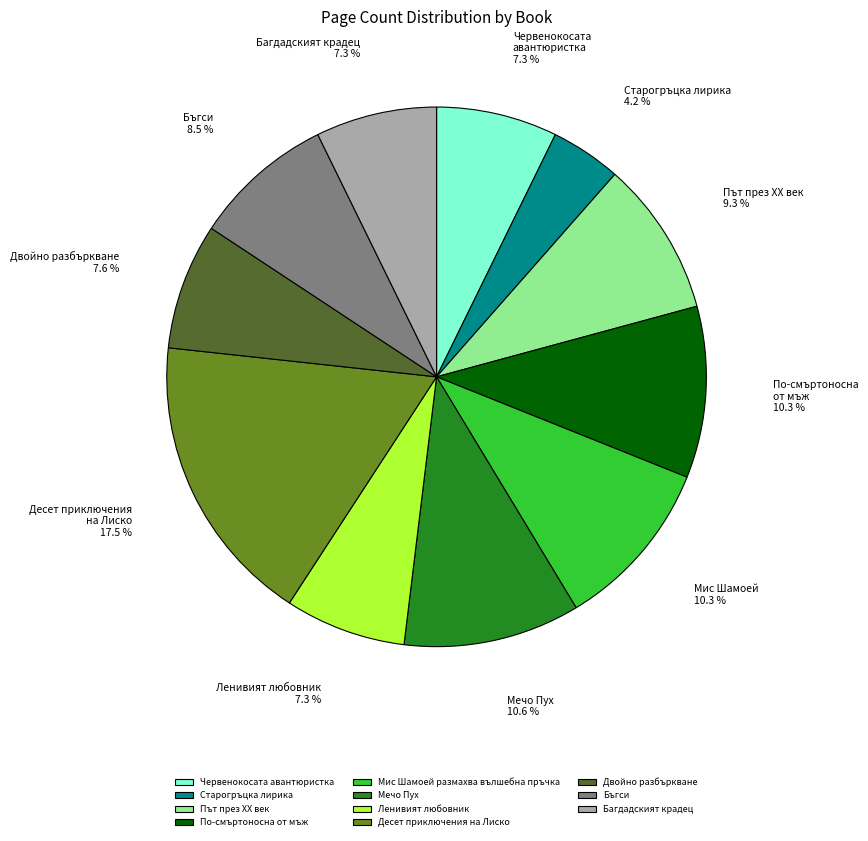

Which slice is the largest?

Десет приключения на Лиско